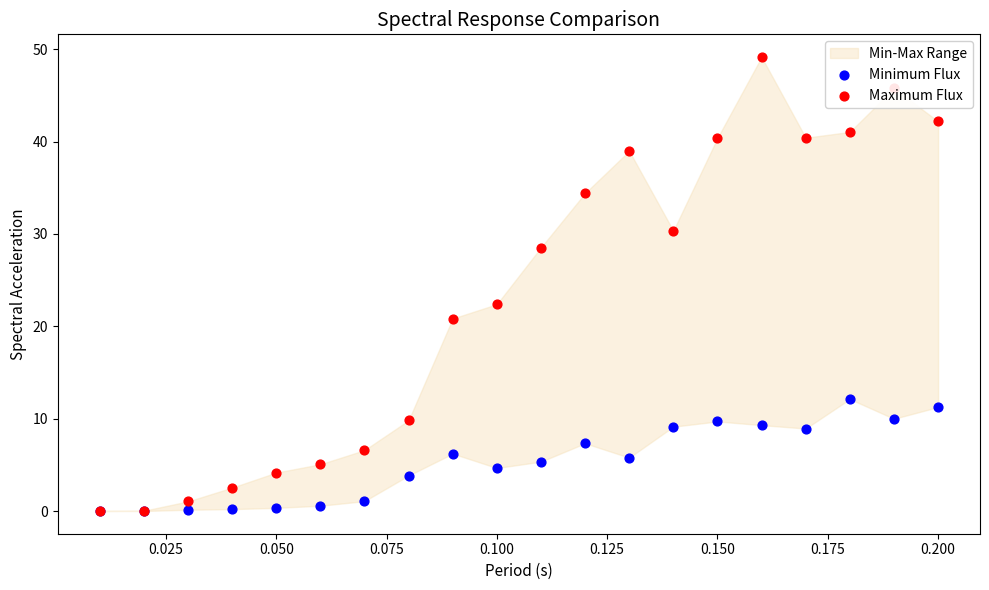

Is the value of Maximum Flux at 0.200 greater than the value of Minimum Flux at 16?

Yes